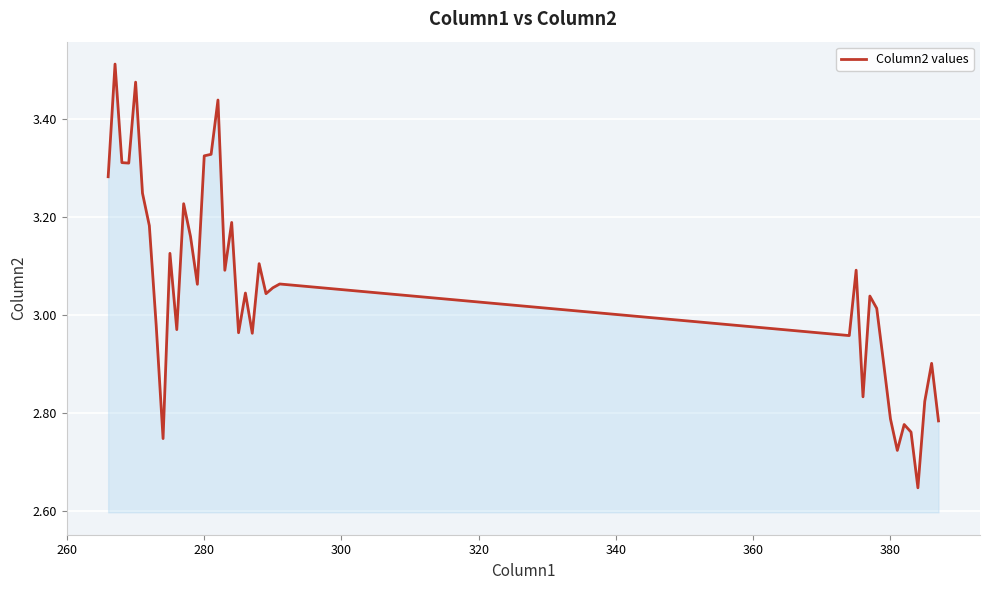

What is the difference between the maximum and minimum values?

0.9